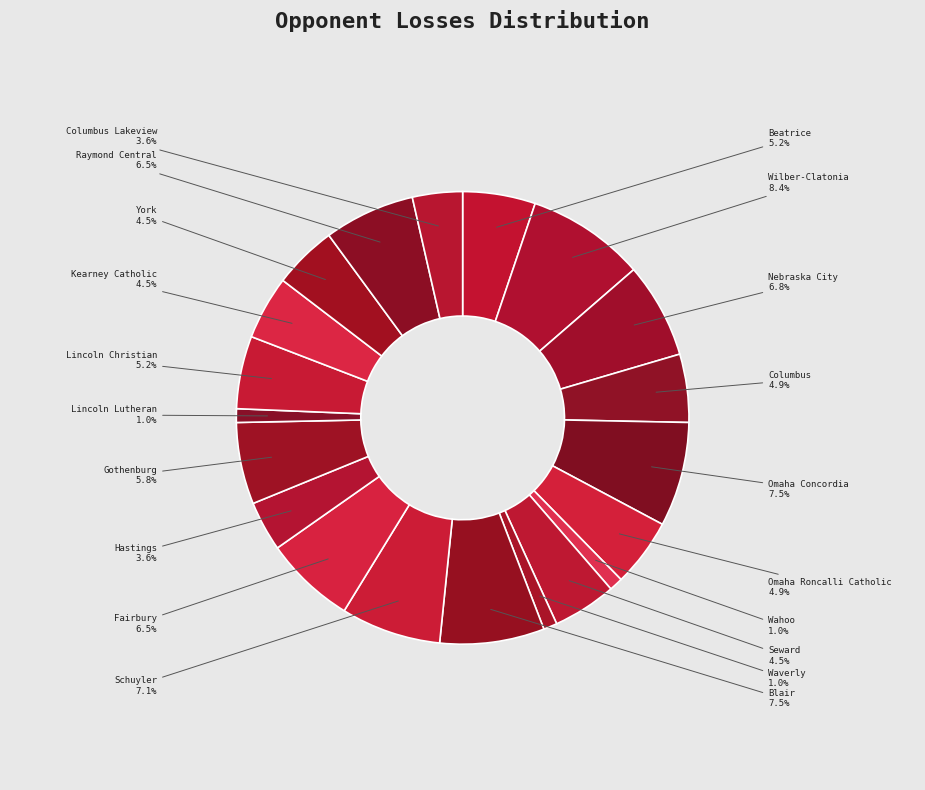

What is the largest slice in the pie chart?

Wilber-Clatonia